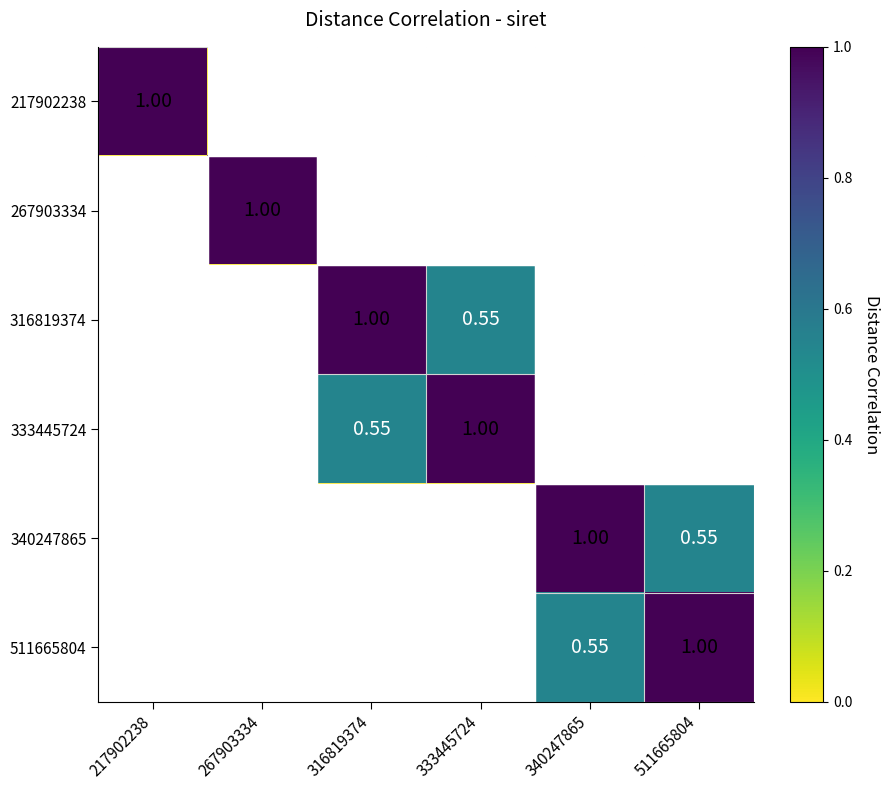

What is the difference between the second highest and second lowest values in the 340247865 series?

0.6